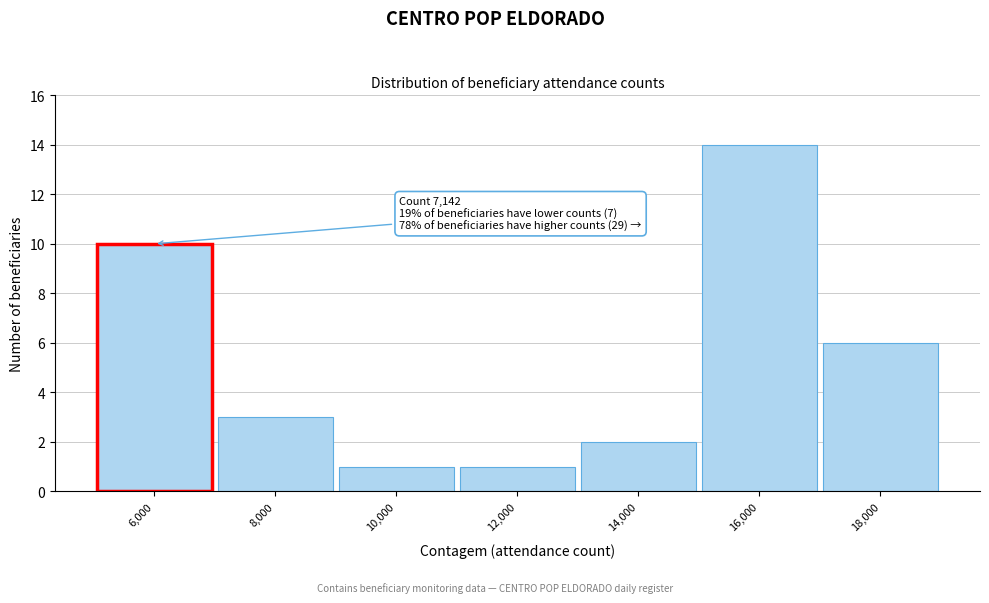

Reading left to right, extract all data points from this chart.

10	3	1	1	2	14	6